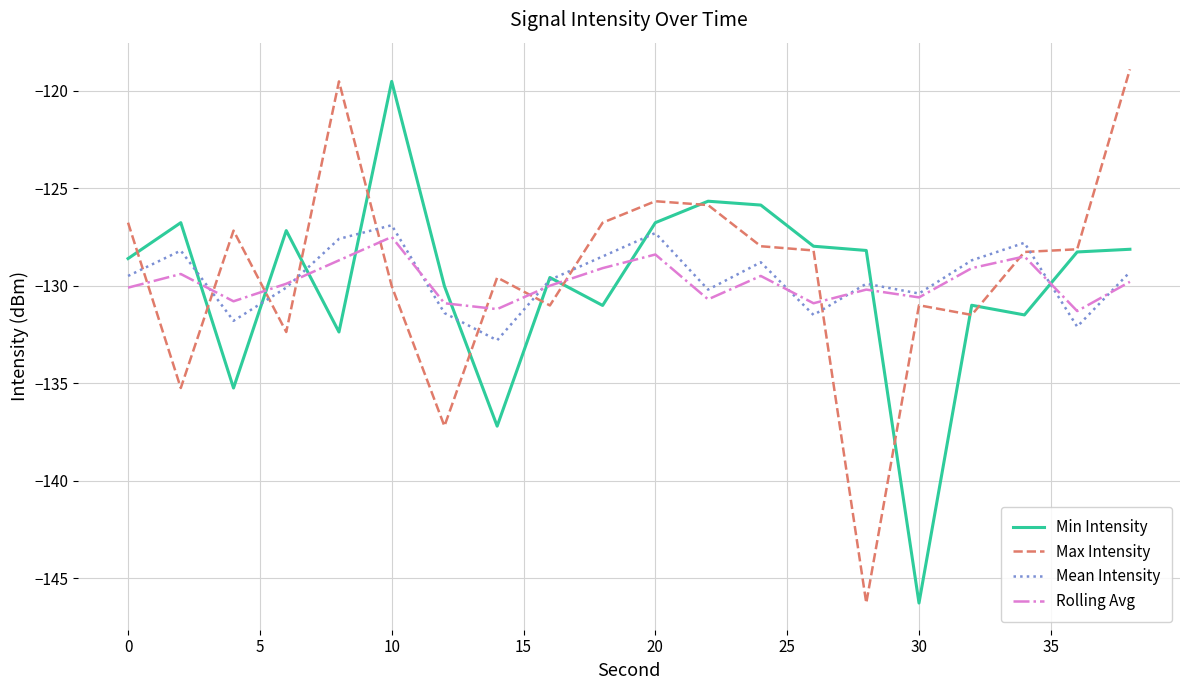

What is the difference between the second highest and minimum values in the Mean Intensity series?

5.5